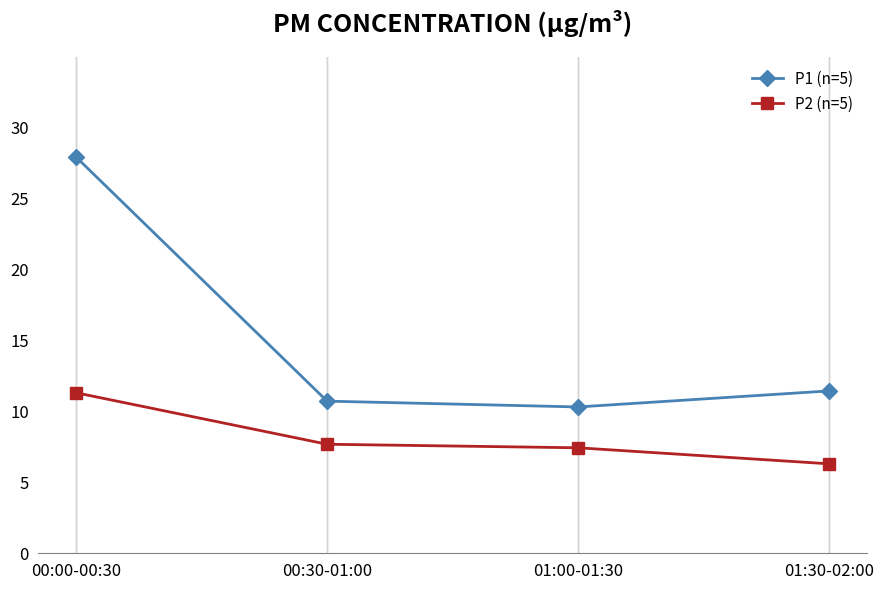

How many distinct data groups are displayed?

2